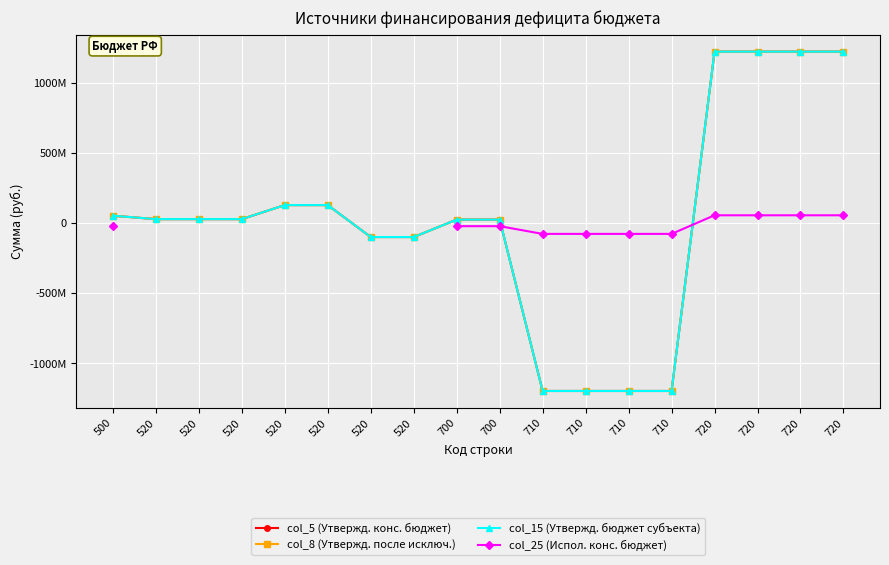

How many values in col_8 (Утвержд. после исключ.) are above zero?

12